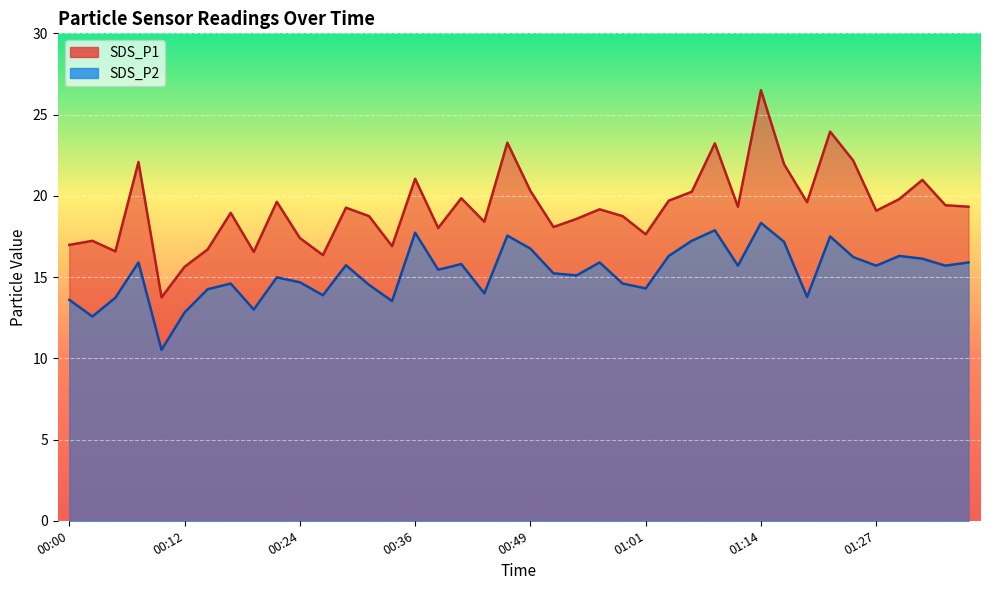

What is the difference between the SDS_P1 values at 00:22 and 00:12?

4.0